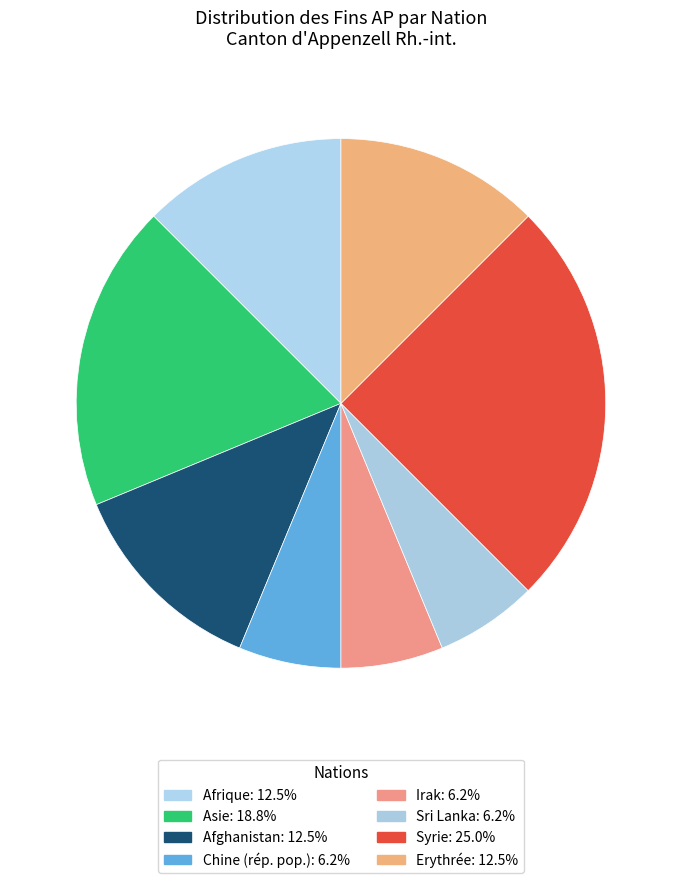

To the nearest percent, what is the difference between the largest and smallest slice percentages?

19%